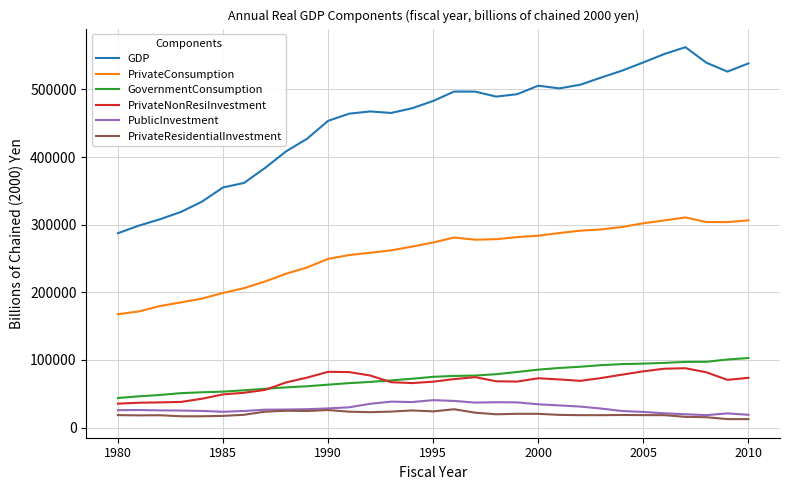

What is the maximum value for PrivateConsumption?

310767.5